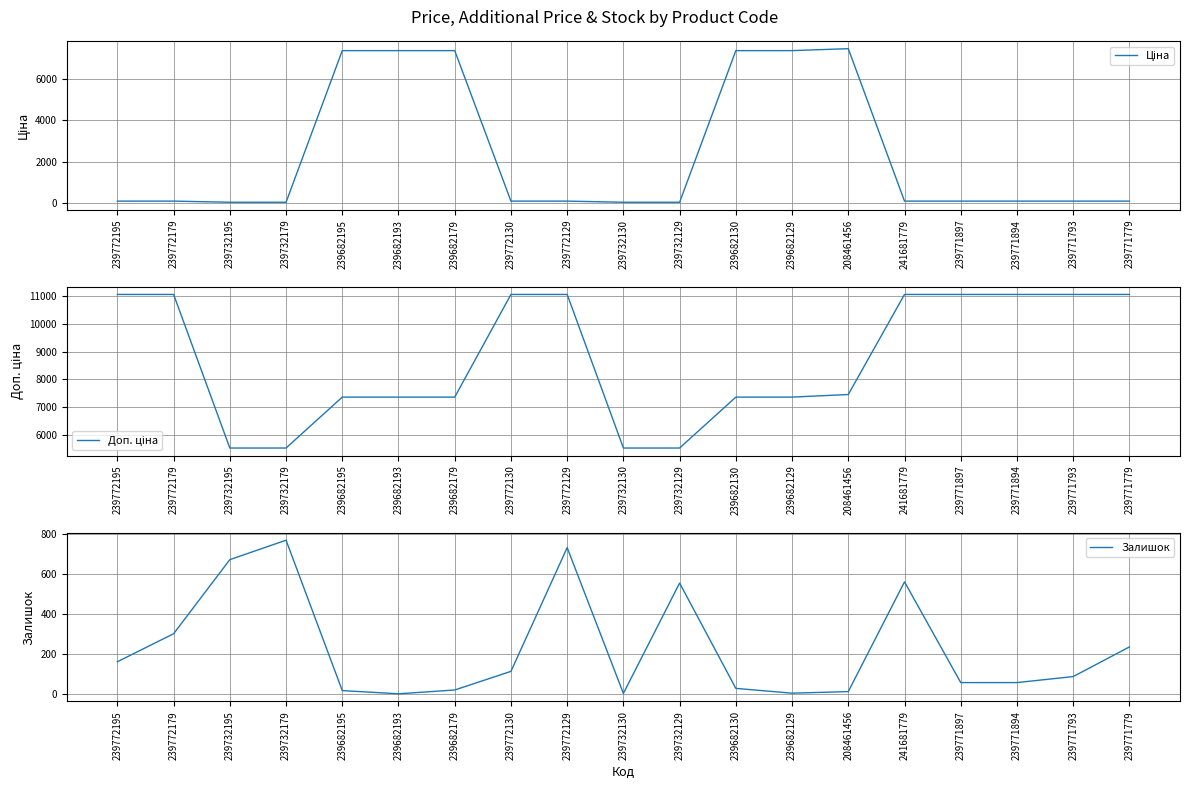

How many series are shown in this chart?

3